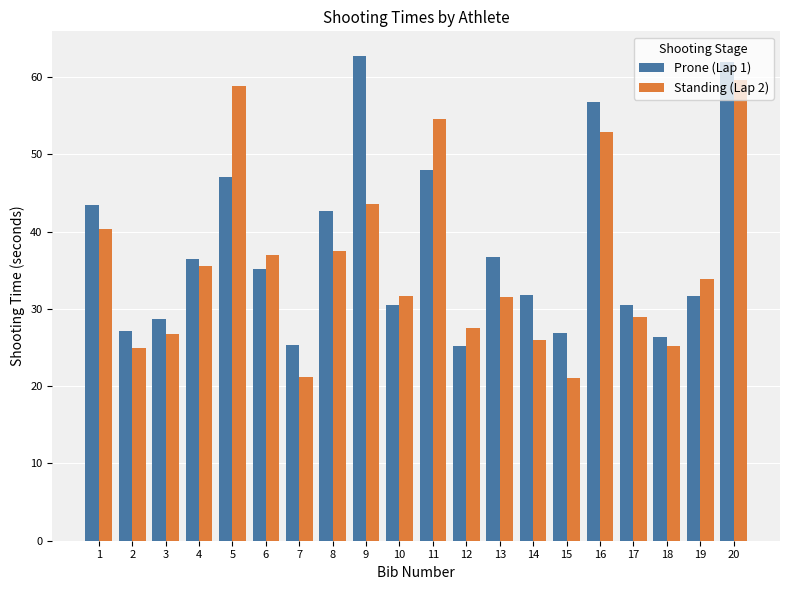

What is the value of the Prone (Lap 1) bar at the 18th from the left?

26.4